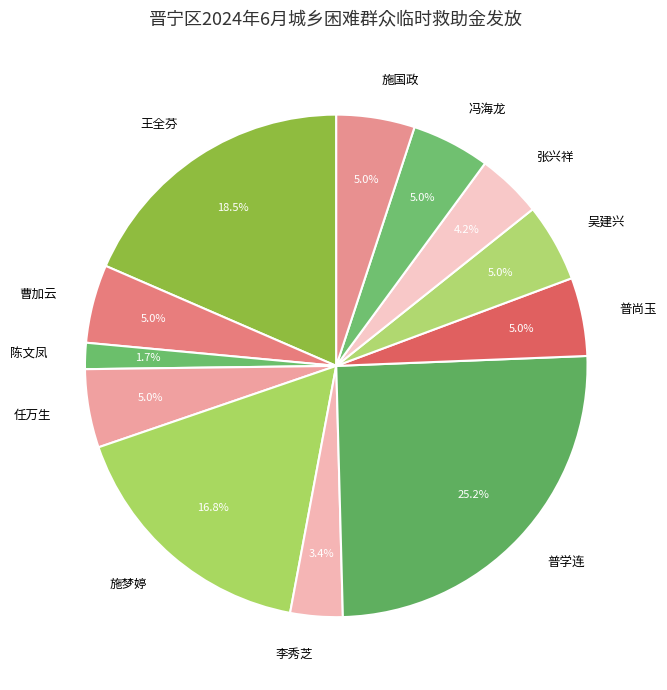

To the nearest percent, what is the difference between the largest and smallest slice percentages?

24%